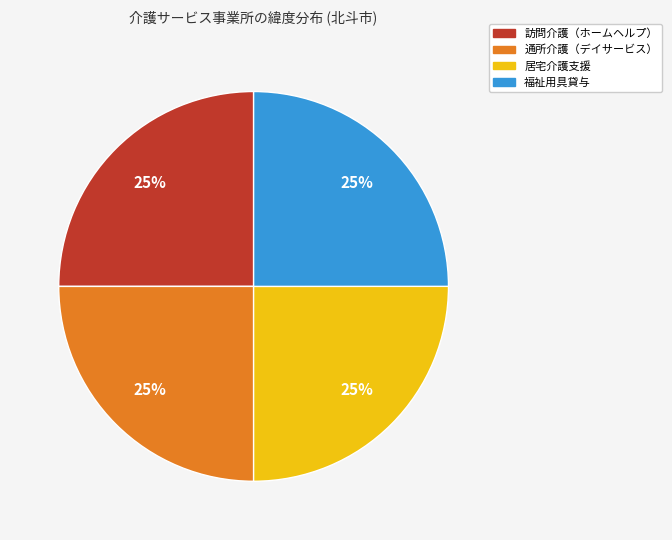

To the nearest percent, what percentage of the pie is 居宅介護支援?

25%